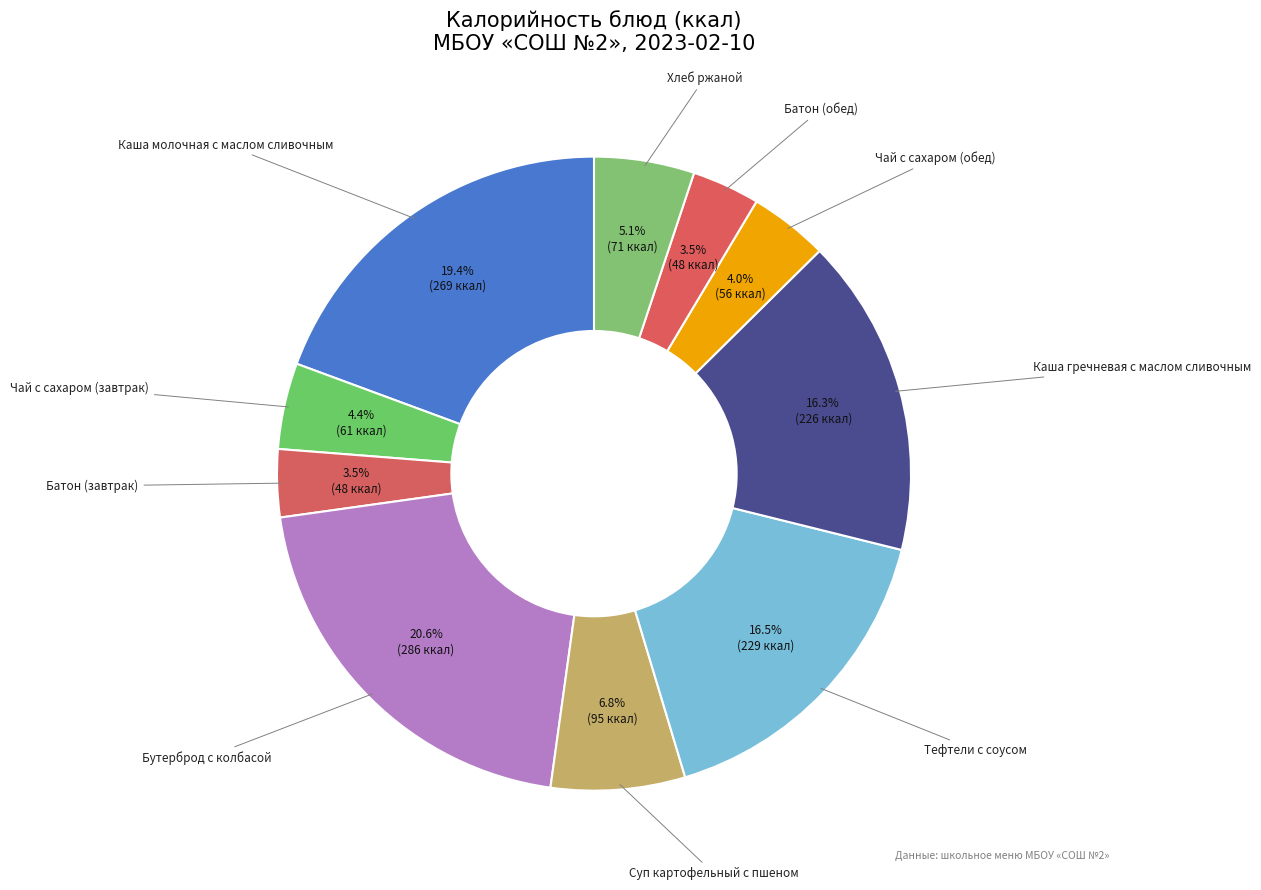

Is there any slice that represents more than half of the pie?

No